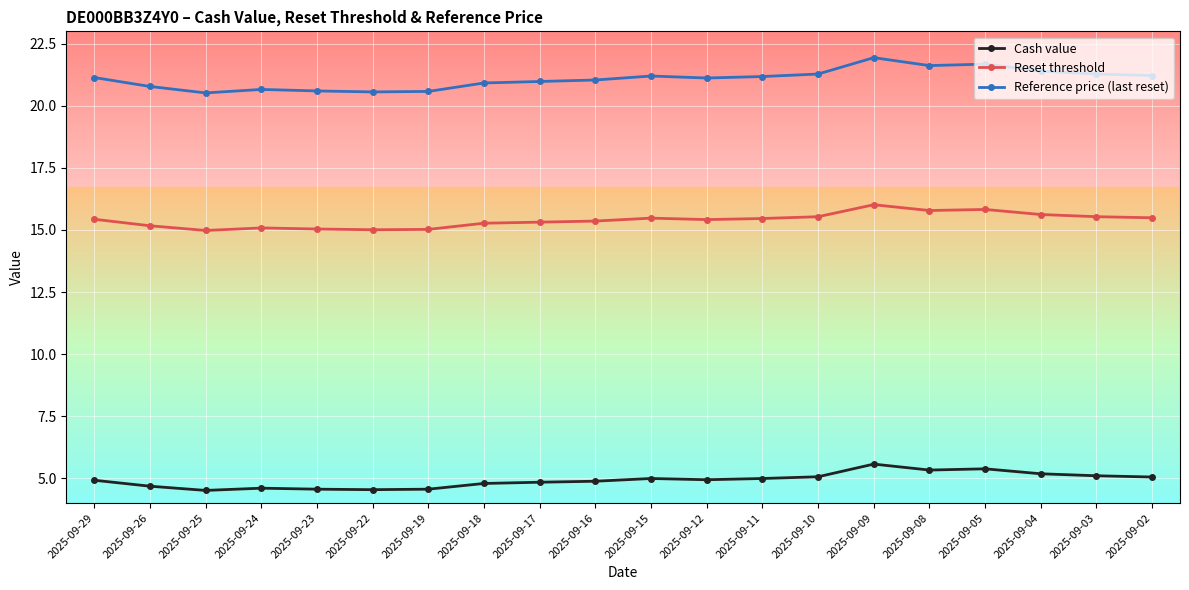

True or false: Reference price (last reset) has more than 2 points higher than both neighbors.

True